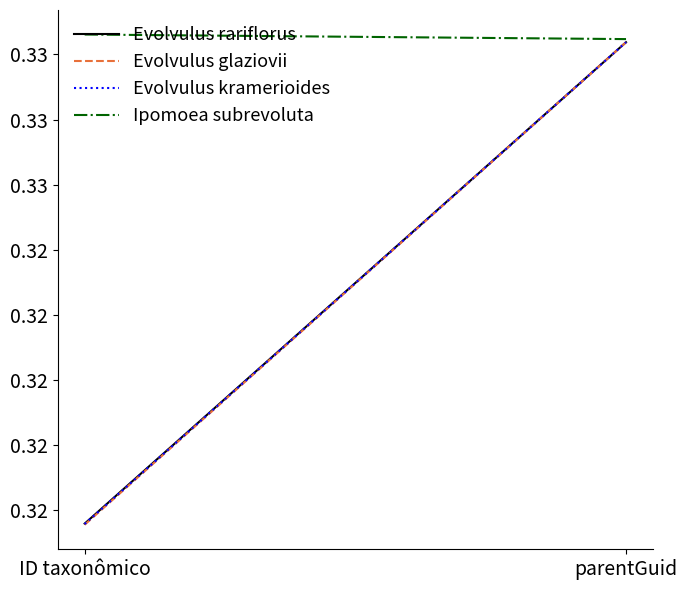

What is the value of the Evolvulus glaziovii point at the 2nd from the left?

0.3